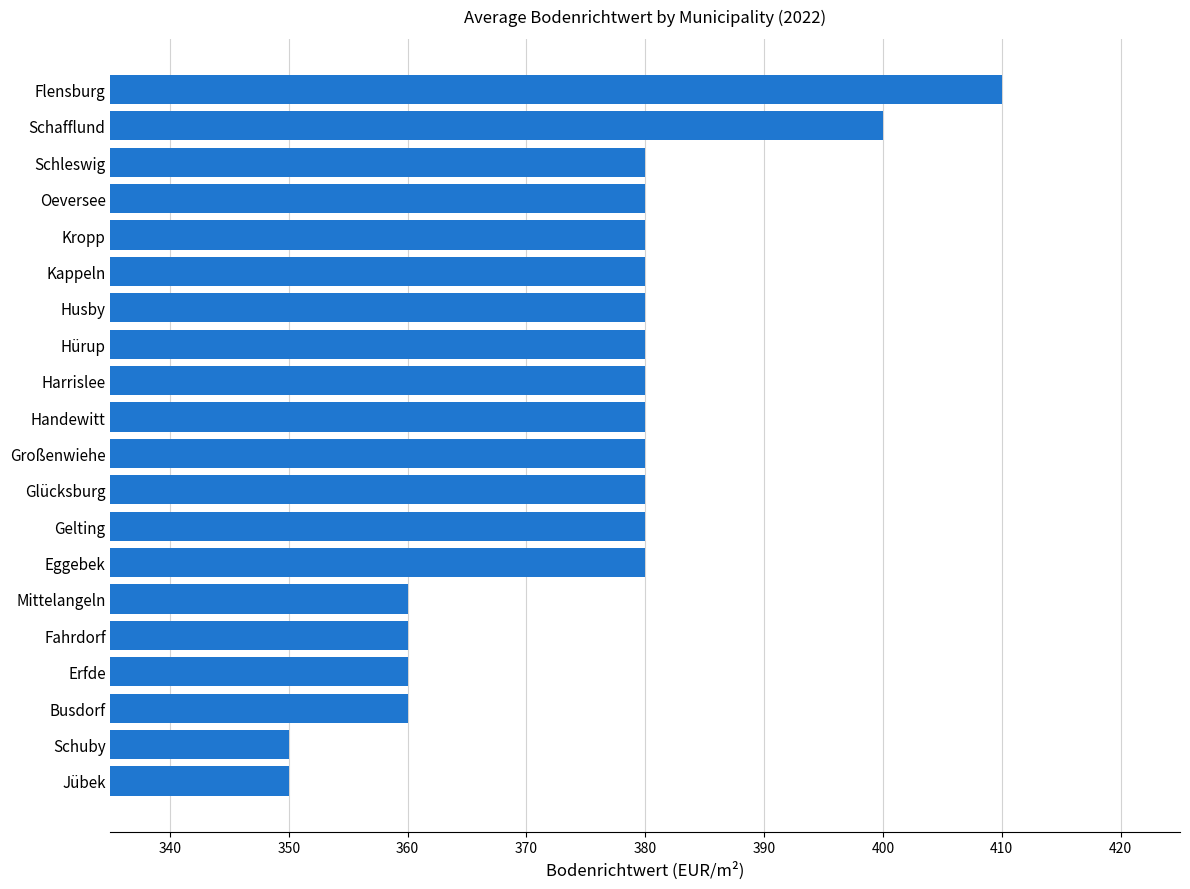

Which has a higher value, Busdorf or Schafflund?

Schafflund